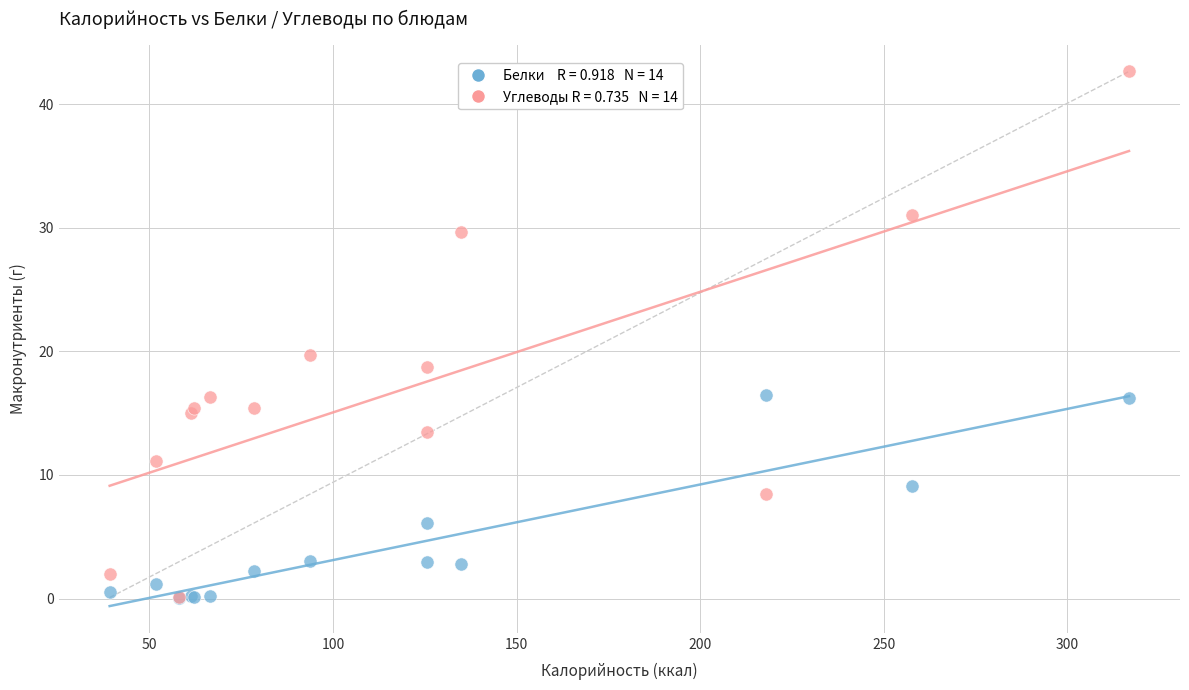

Across all series, what Y value is closest to 21?

19.7